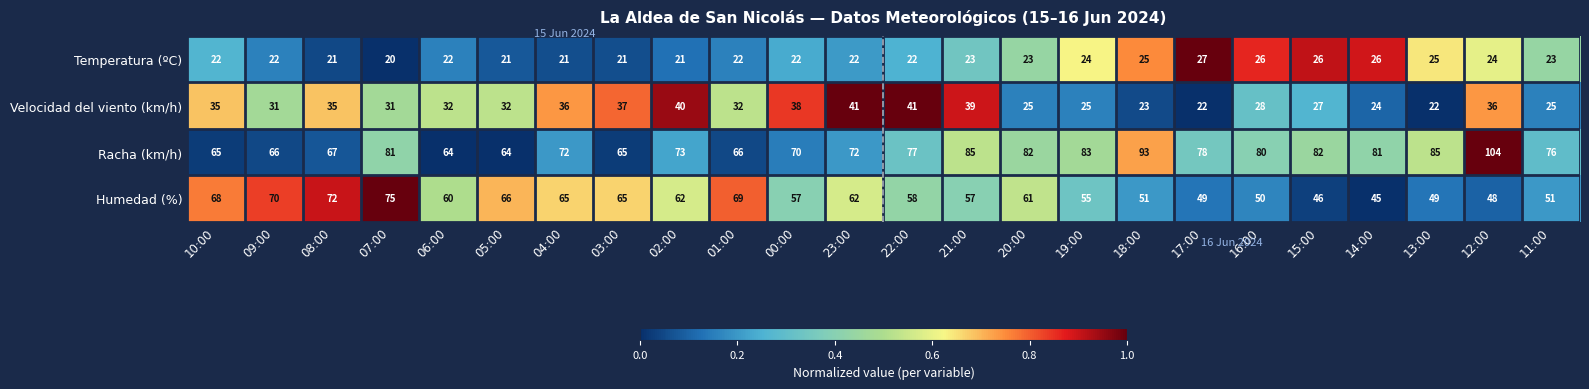

Which series has the largest total across all categories?

Racha (km/h)